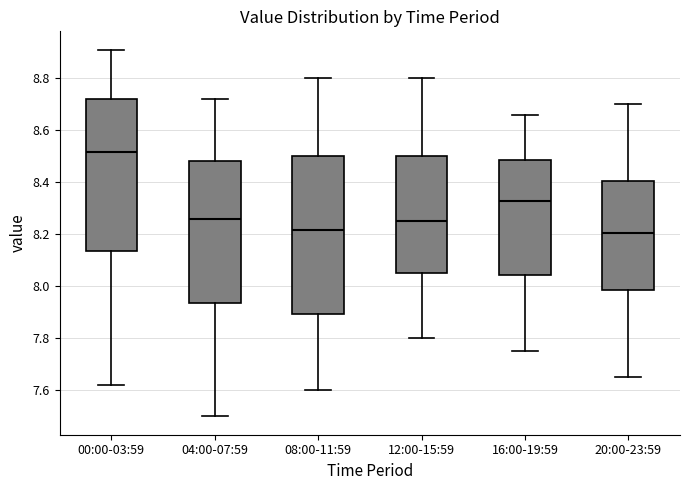

Reading left to right, transcribe this box plot: for each box, give where its median line is, the range the box spans, and where its two whiskers end, as read against the y-axis. The values are not printed on the chart, so give them approximately, as read against the axis.

00:00-03:59: median 8.52, box 8.14 to 8.72, whiskers 7.62 to 8.92
04:00-07:59: median 8.26, box 7.94 to 8.48, whiskers 7.50 to 8.72
08:00-11:59: median 8.22, box 7.90 to 8.50, whiskers 7.60 to 8.80
12:00-15:59: median 8.26, box 8.06 to 8.50, whiskers 7.80 to 8.80
16:00-19:59: median 8.34, box 8.04 to 8.48, whiskers 7.76 to 8.66
20:00-23:59: median 8.20, box 7.98 to 8.40, whiskers 7.66 to 8.70